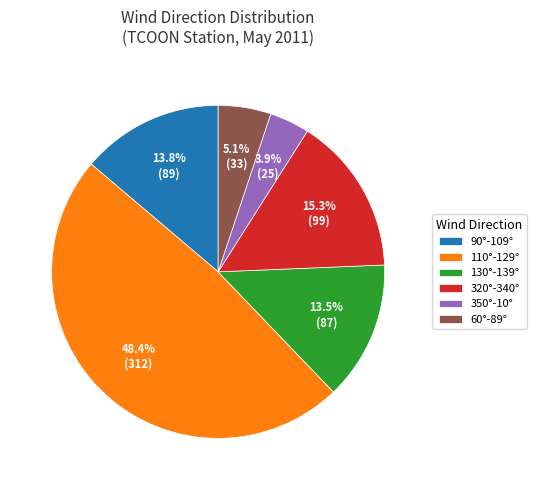

Which category has the biggest portion of the pie?

110°-129°